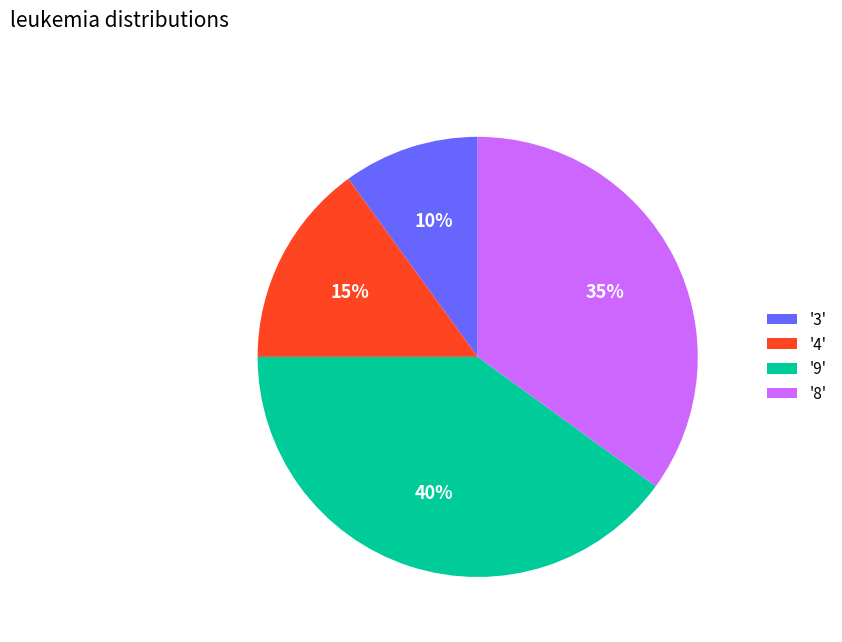

What is the largest slice in the pie chart?

'9'